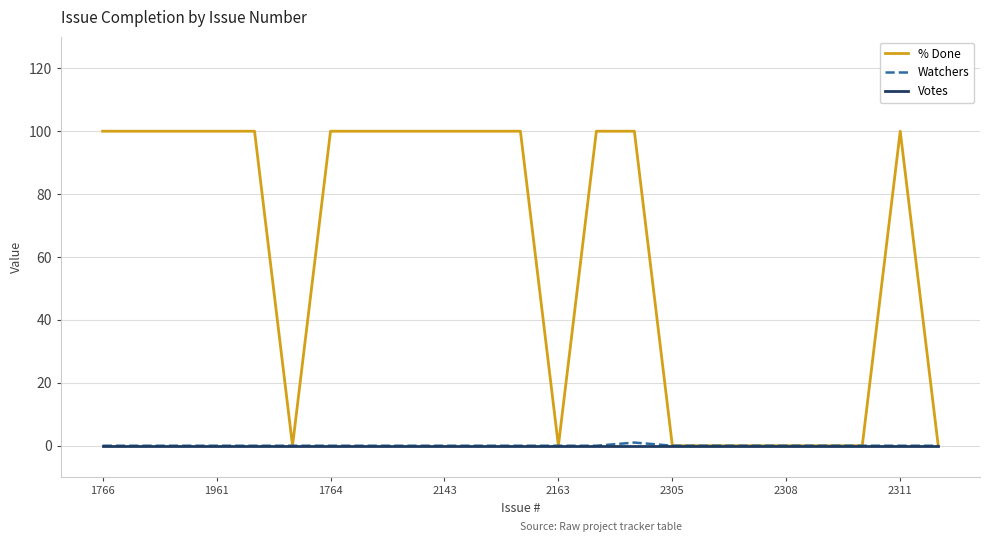

Which series has the largest range (max minus min)?

% Done